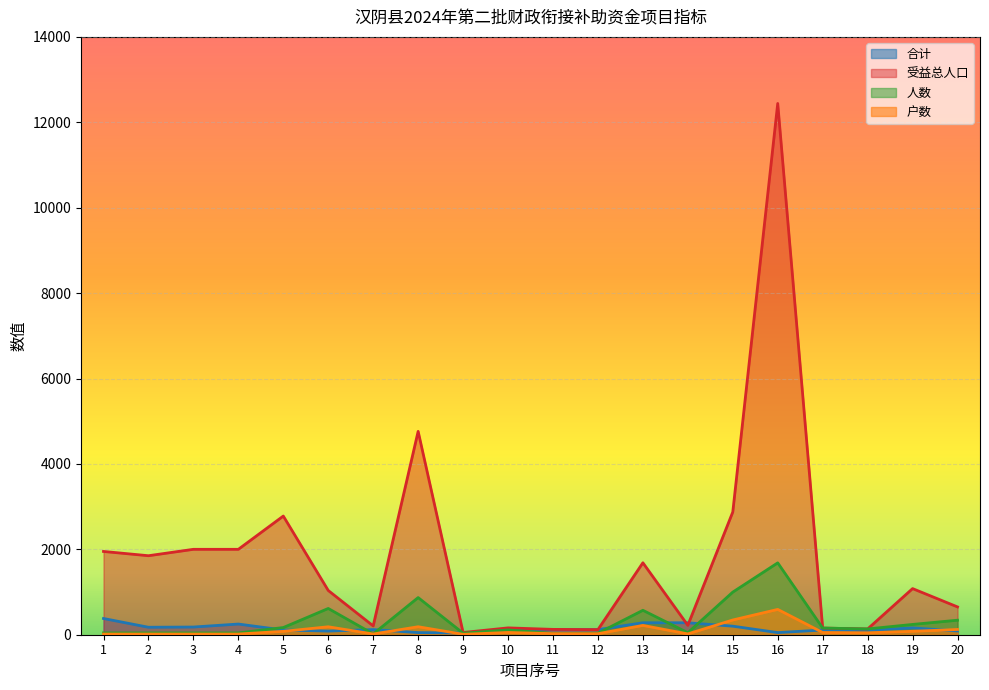

True or false: 受益总人口 has a value of 52.0 at 9.

True